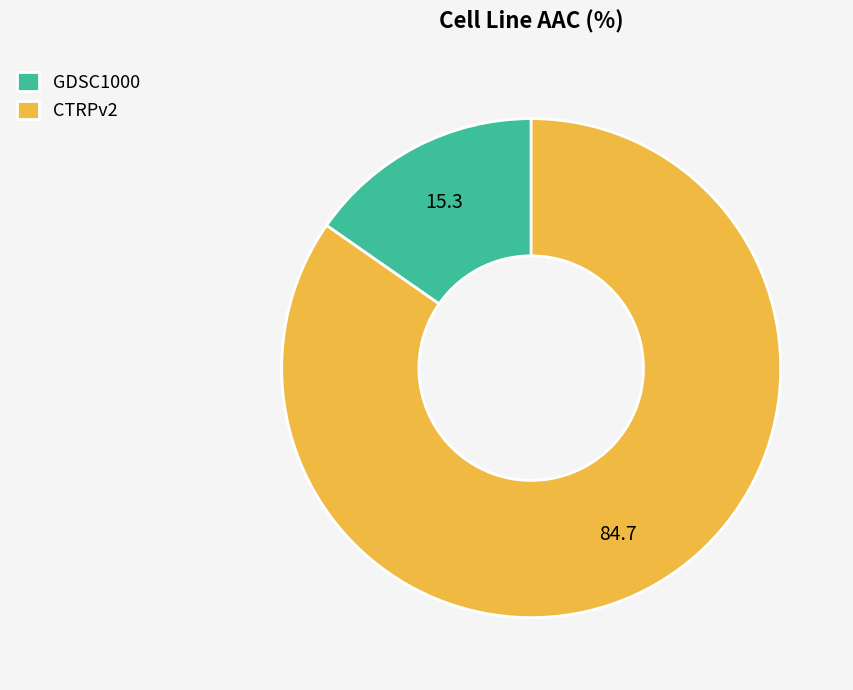

Which category accounts for the majority?

CTRPv2